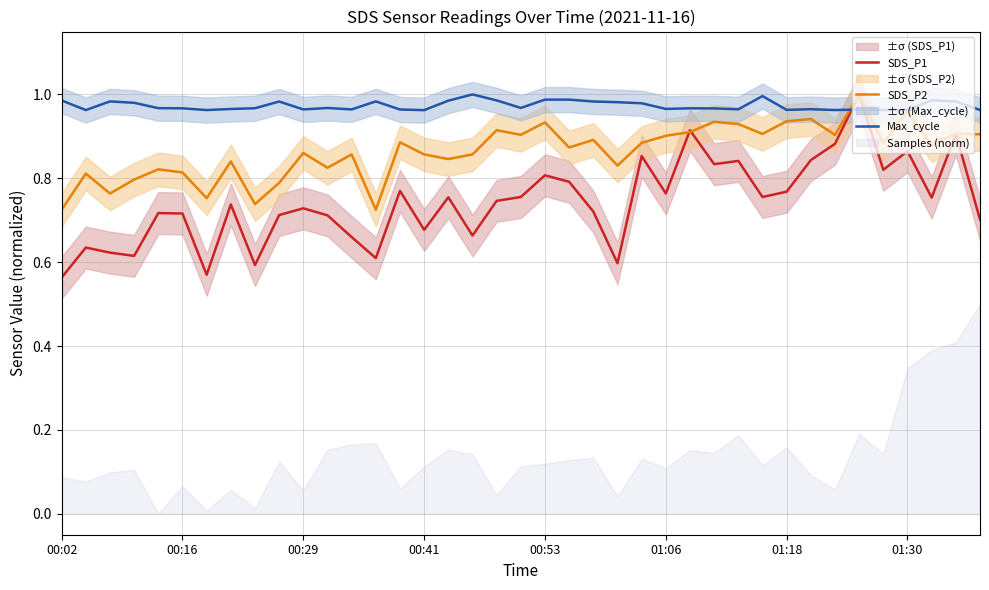

At which category does the chart reach its peak across all series?

33